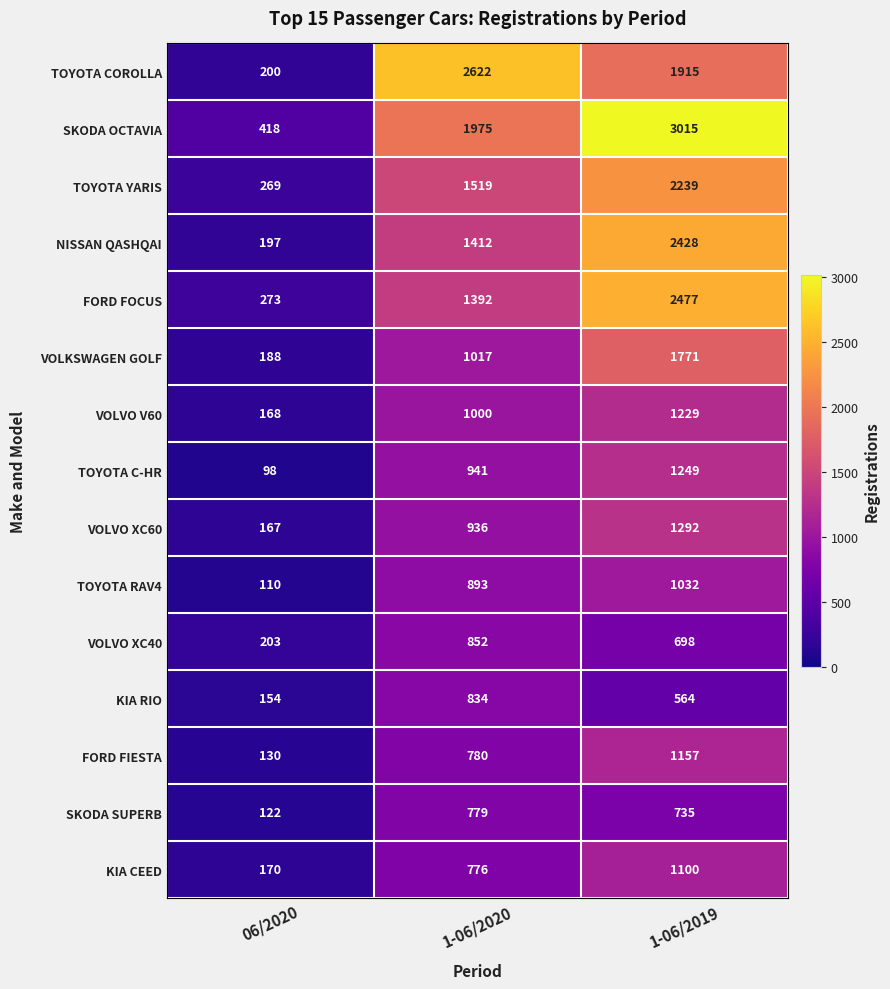

Which category has the lowest value in the VOLVO V60 series?

06/2020